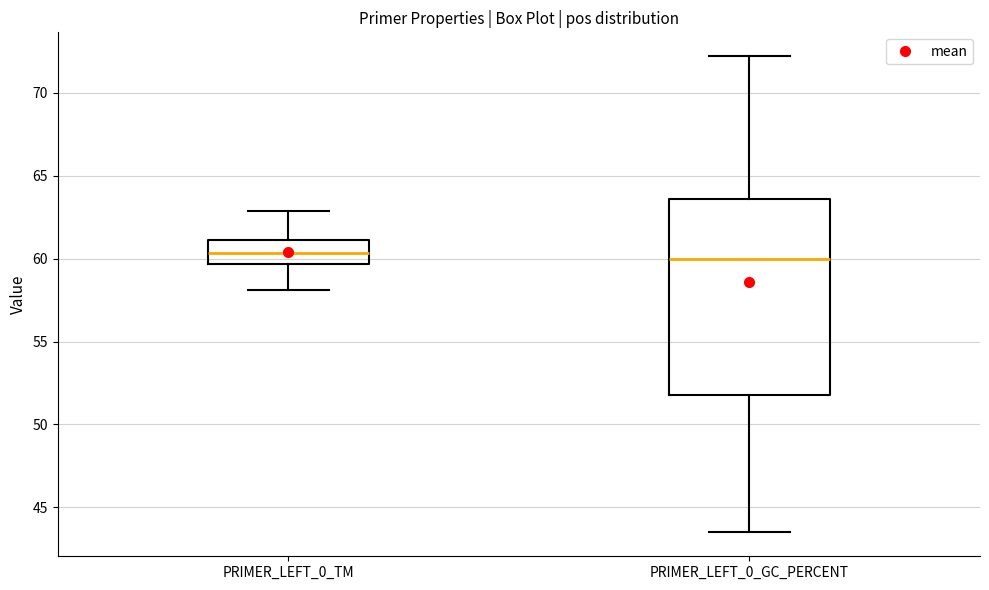

Reading left to right, transcribe this box plot: for each box, give where its median line is, the range the box spans, and where its two whiskers end, as read against the y-axis. The values are not printed on the chart, so give them approximately, as read against the axis.

PRIMER_LEFT_0_TM: median 60.5, box 59.5 to 61.0, whiskers 58.0 to 63.0
PRIMER_LEFT_0_GC_PERCENT: median 60.0, box 52.0 to 63.5, whiskers 43.5 to 72.0